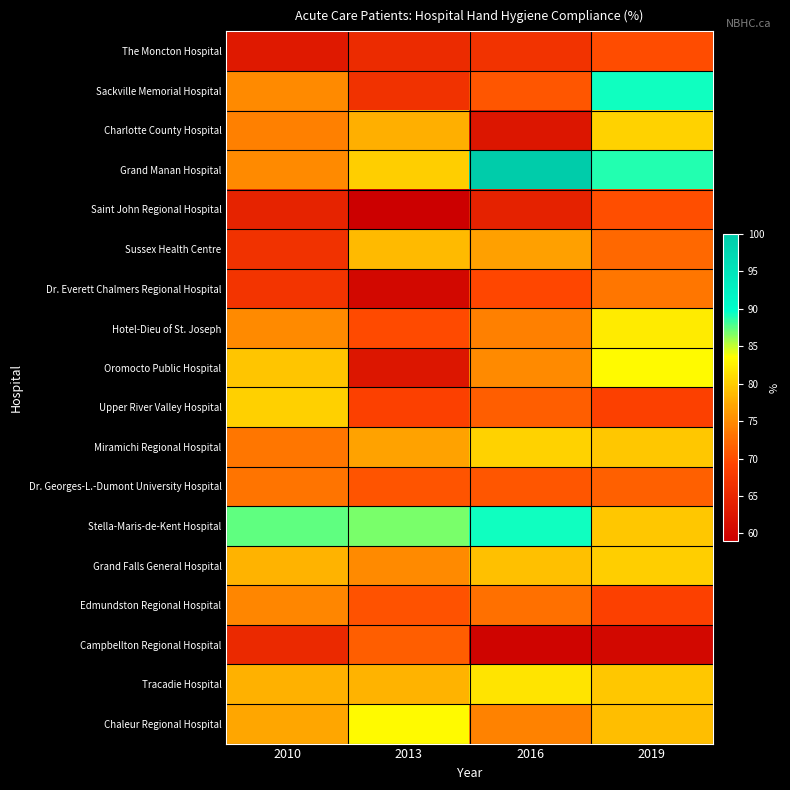

List the series in order of their peak value, lowest first.

The Moncton Hospital, Saint John Regional Hospital, Campbellton Regional Hospital, Dr. Georges-L.-Dumont University Hospital, Dr. Everett Chalmers Regional Hospital, Edmundston Regional Hospital, Sussex Health Centre, Grand Falls General Hospital, Upper River Valley Hospital, Miramichi Regional Hospital, Charlotte County Hospital, Tracadie Hospital, Hotel-Dieu of St. Joseph, Chaleur Regional Hospital, Oromocto Public Hospital, Sackville Memorial Hospital, Stella-Maris-de-Kent Hospital, Grand Manan Hospital